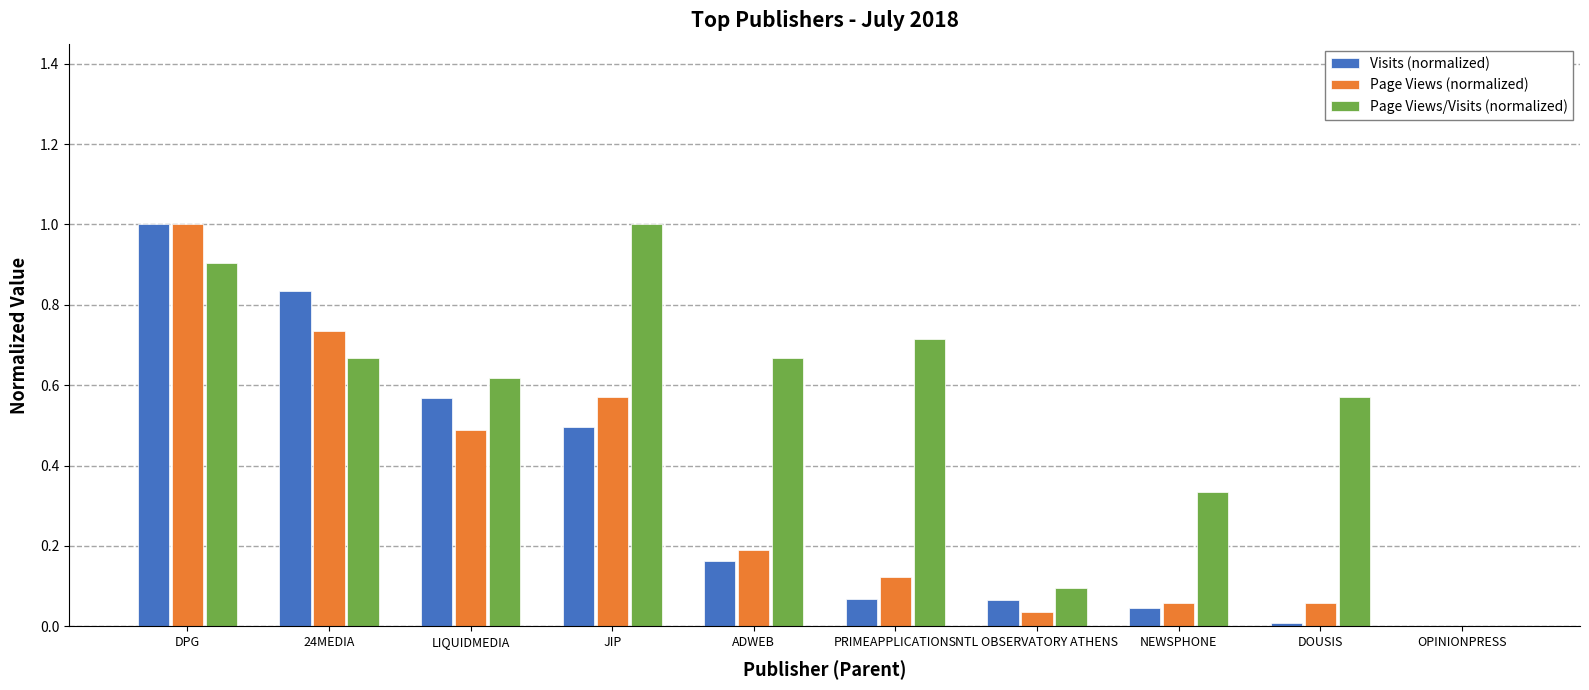

Which series has the largest total across all categories?

Page Views/Visits (normalized)